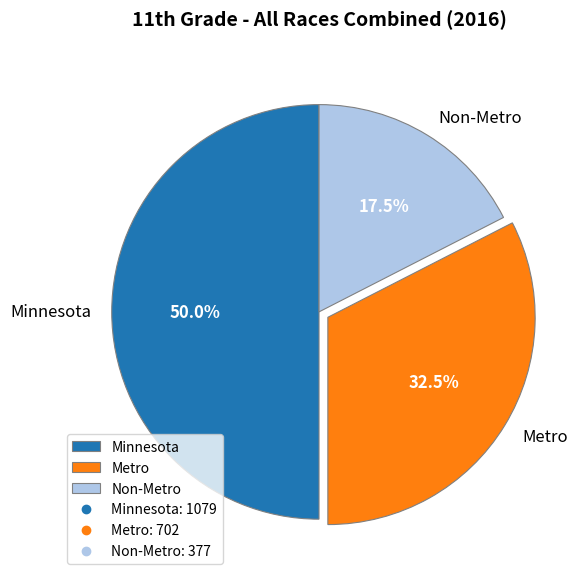

Approximately how many times larger is the value at Minnesota compared to Metro?

1.5